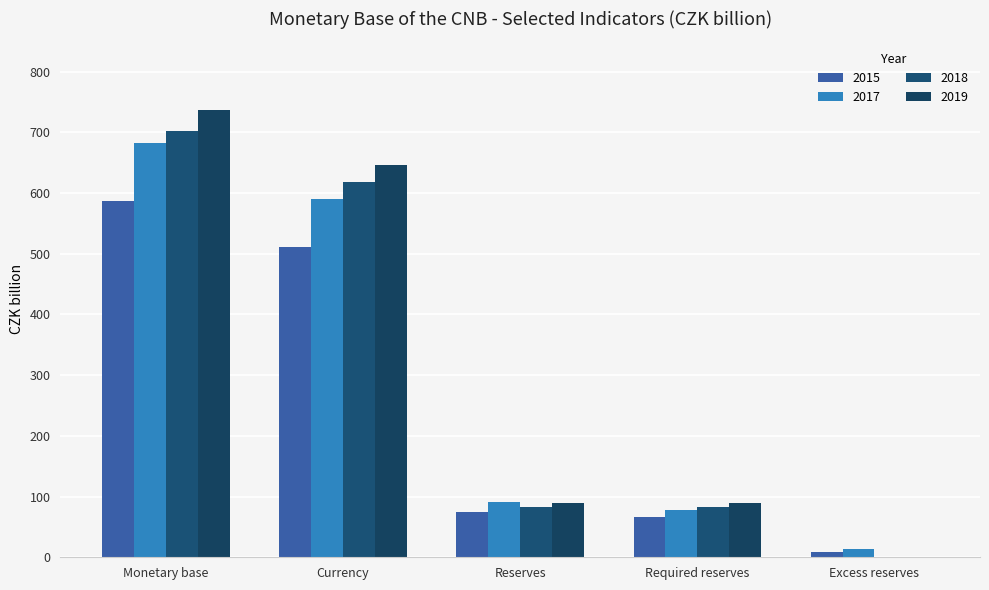

Which series has the largest range (max minus min)?

2019